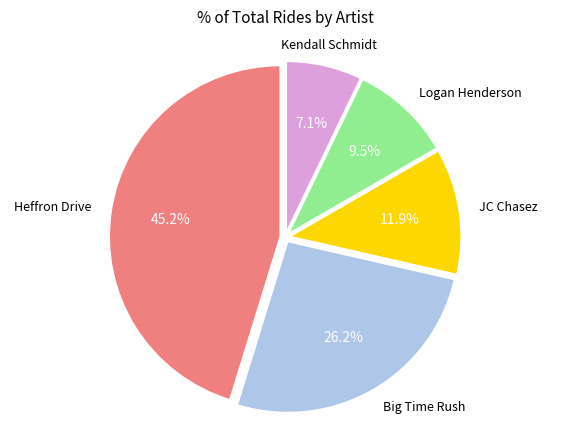

Does any single category account for the majority?

No